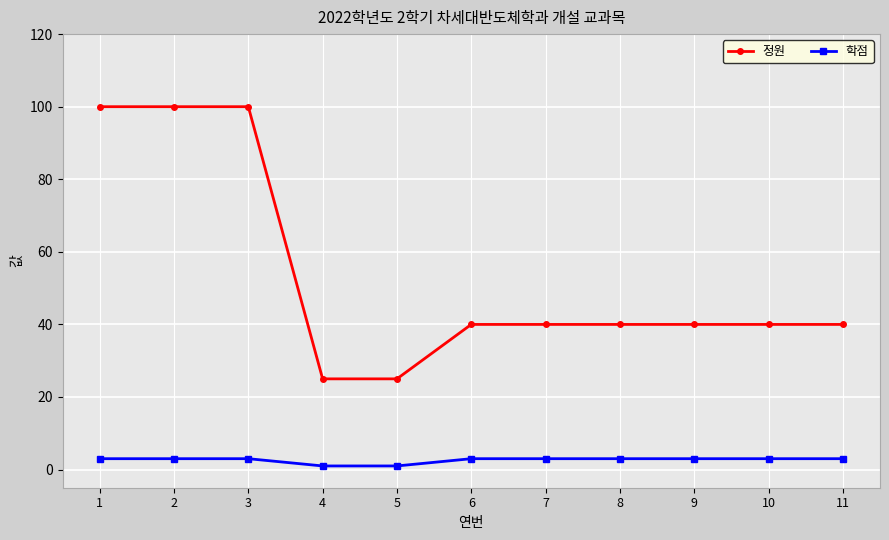

Rank the series by their maximum value, from lowest to highest.

학점, 정원